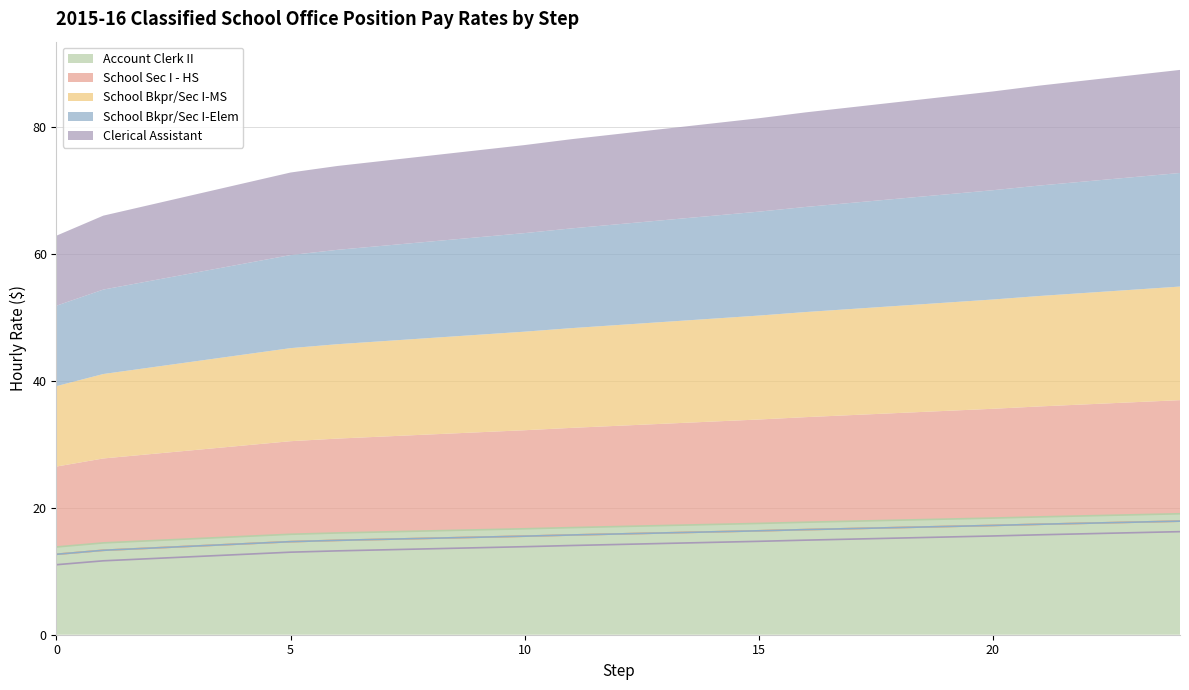

What is the difference between the second highest and second lowest values in the School Bkpr/Sec I-MS series?

4.4